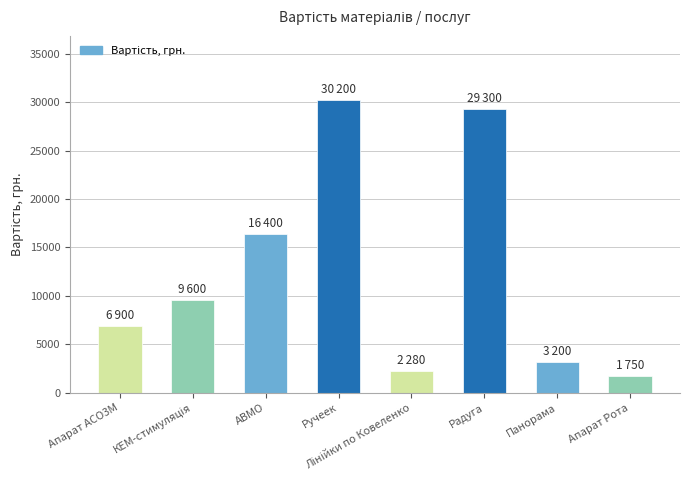

Are the bars horizontal?

No